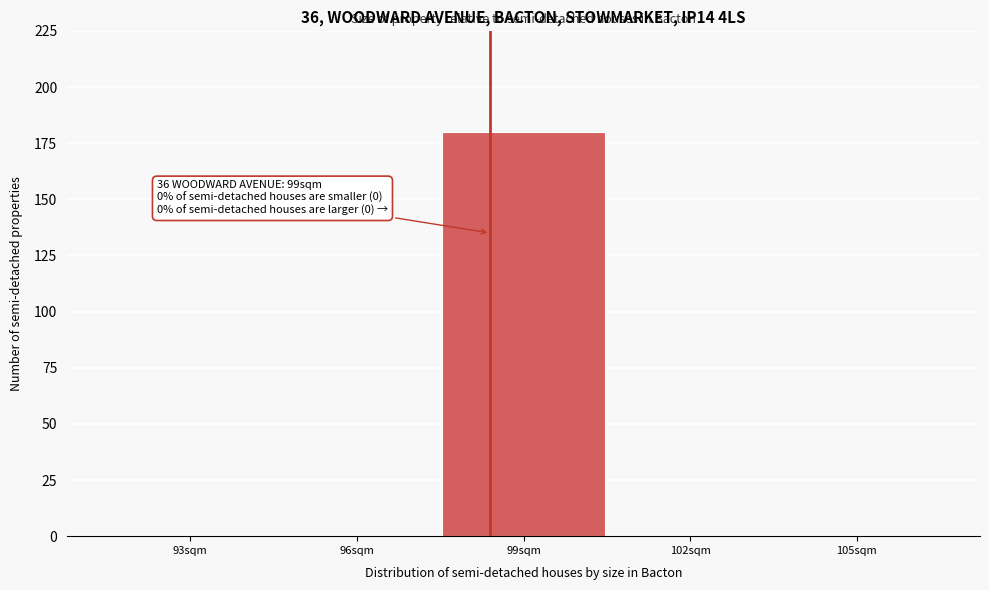

Reading left to right, list all the values displayed in this chart.

93sqm=0	96sqm=0	99sqm=180	102sqm=0	105sqm=0